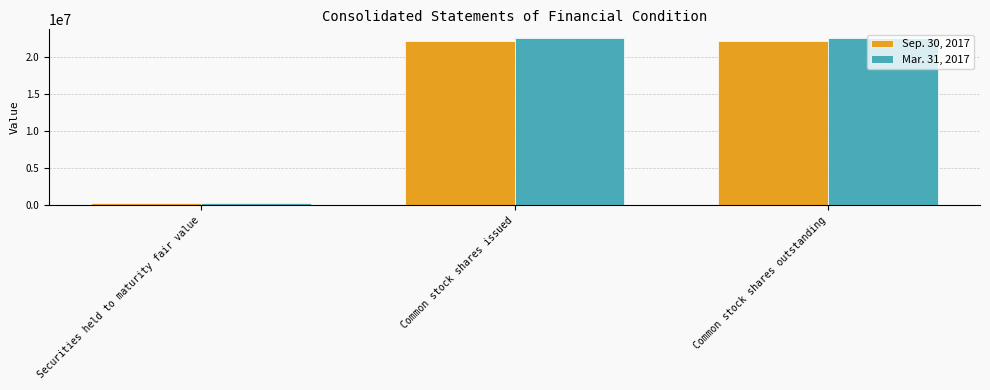

Which series has the largest range (max minus min)?

Mar. 31, 2017